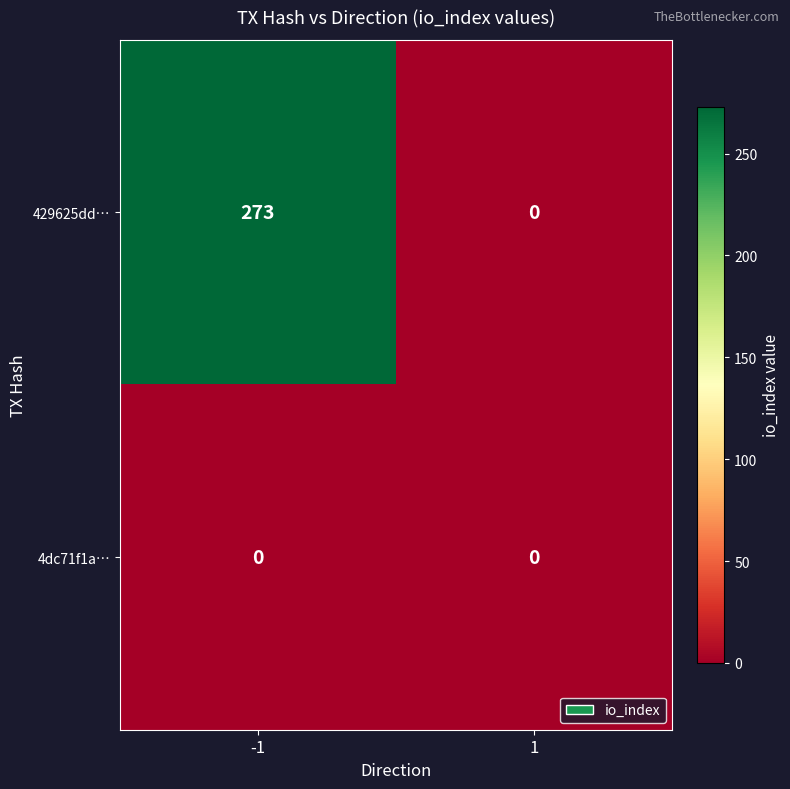

How many data points does each series have?

2